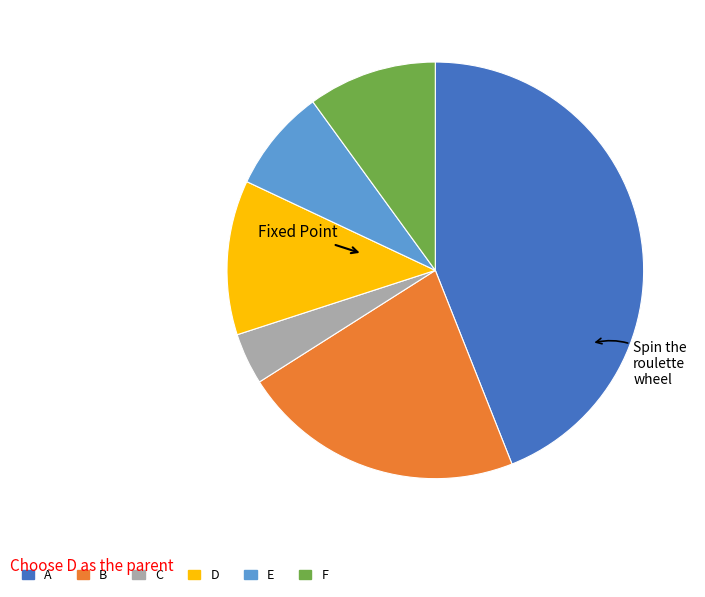

Is there any slice that represents more than half of the pie?

No